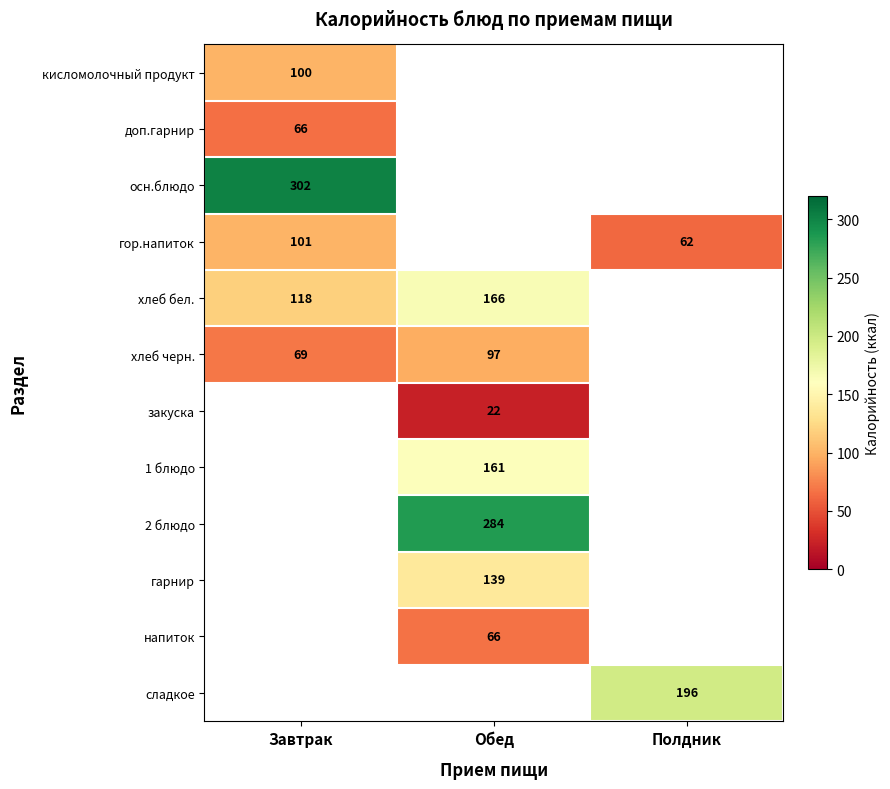

What is the difference between the highest and lowest values at Завтрак?

236.0